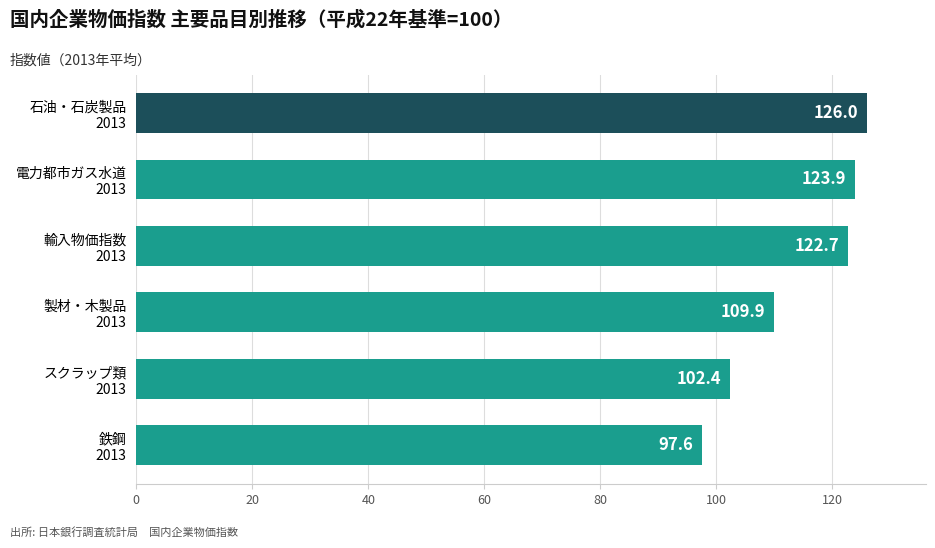

What is the minimum value shown in the chart?

97.6